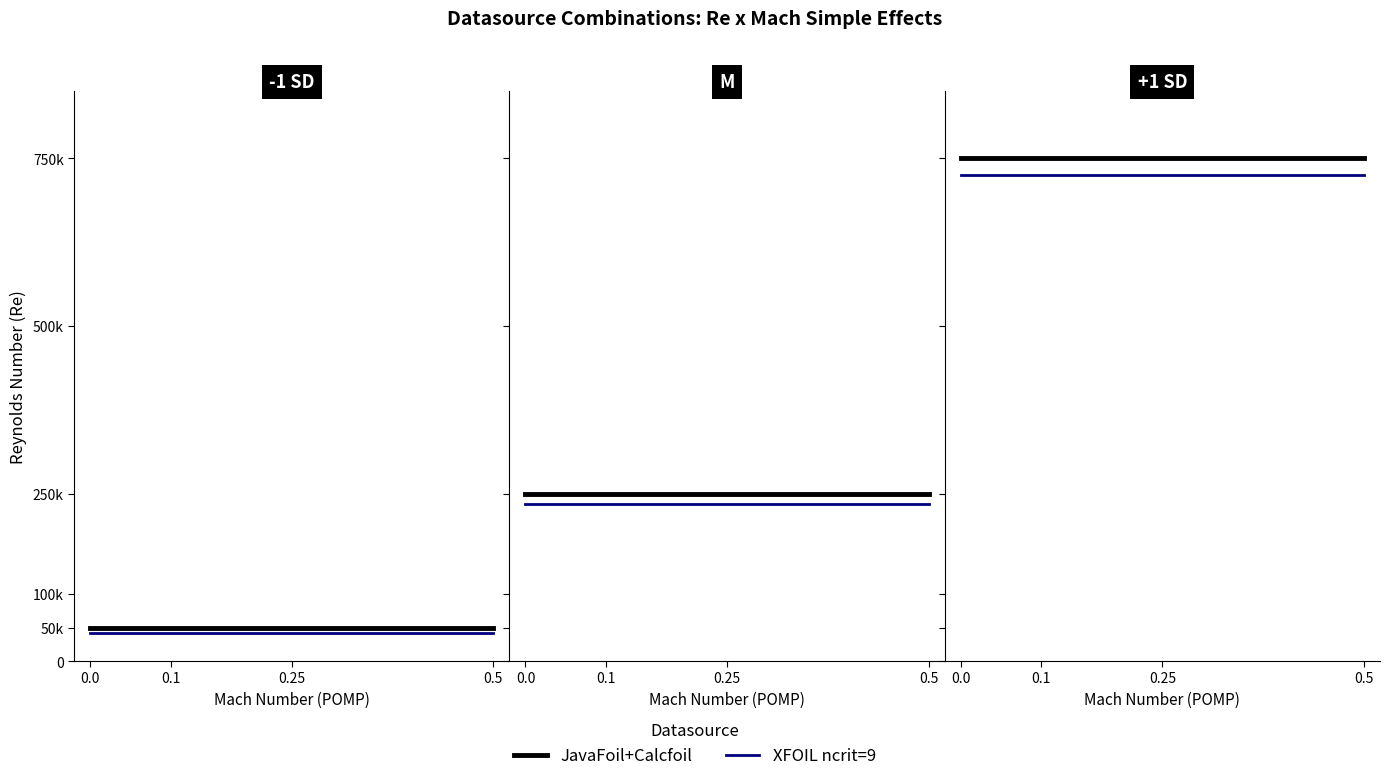

How many distinct data groups are displayed?

2